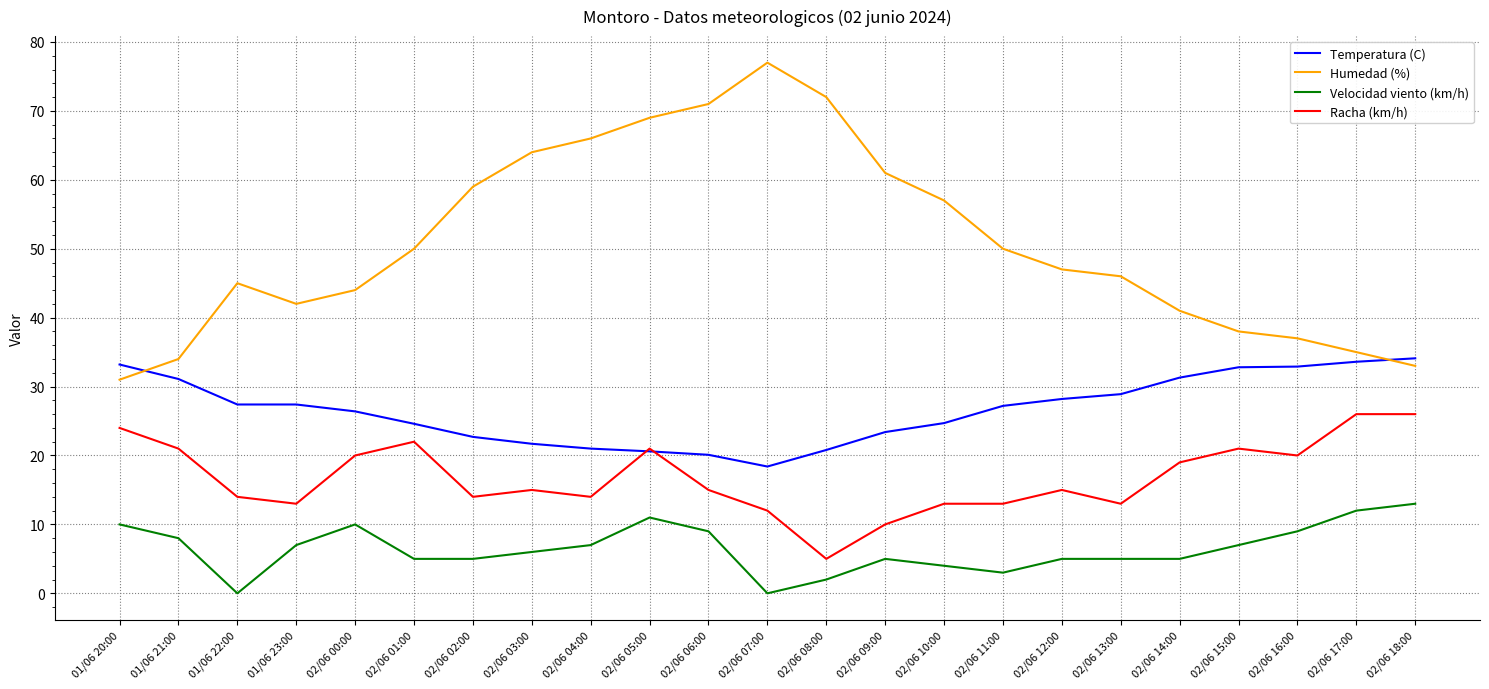

Is this an area chart (filled region under the line)?

No